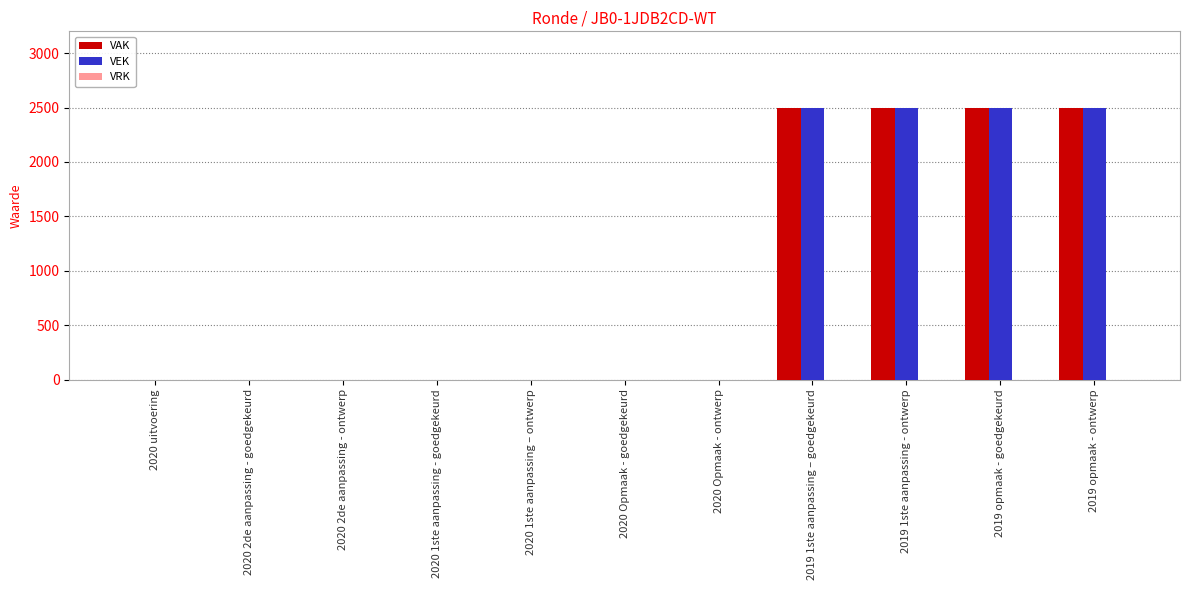

Is it true that VAK equals 0 at 2020 Opmaak - goedgekeurd?

True